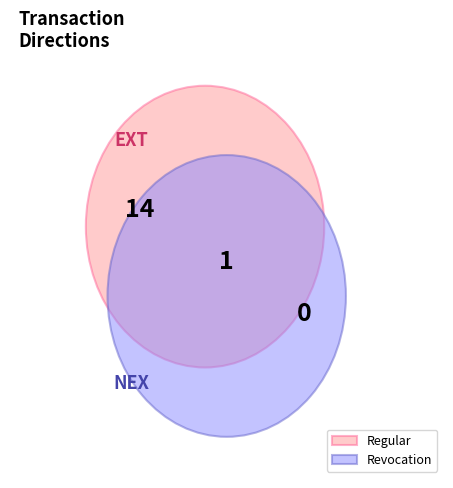

True or false: Regular accounts for 100% of the total.

True